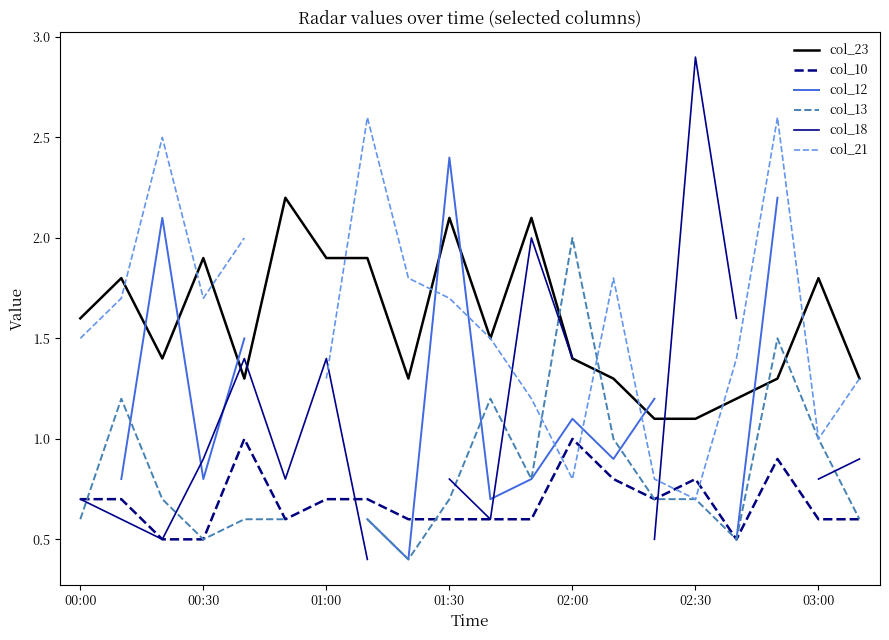

True or false: col_10 and col_23 cross at least once.

False